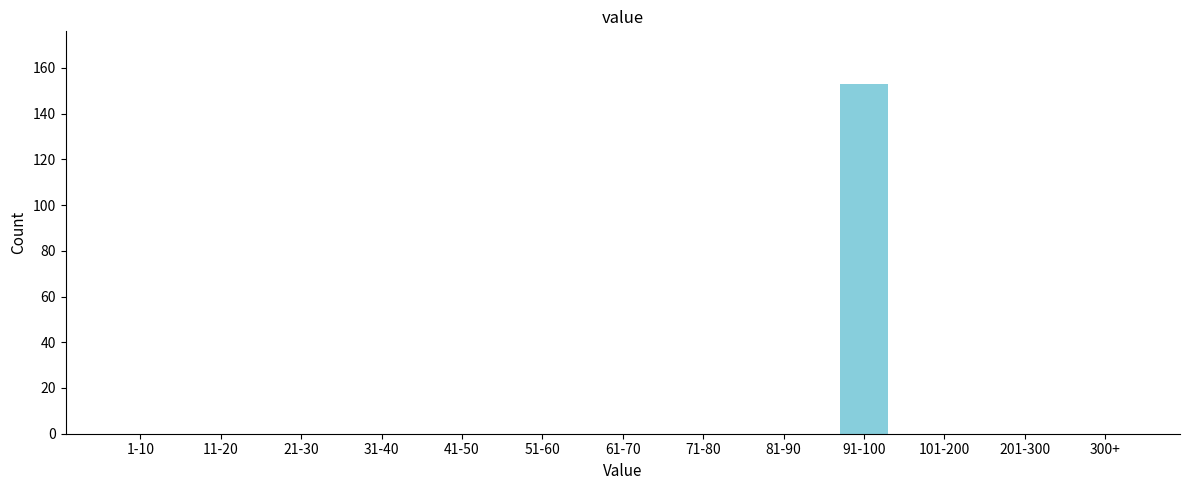

Reading left to right, what are all the values shown in this chart?

1-10=0	11-20=0	21-30=0	31-40=0	41-50=0	51-60=0	61-70=0	71-80=0	81-90=0	91-100=153	101-200=0	201-300=0	300+=0